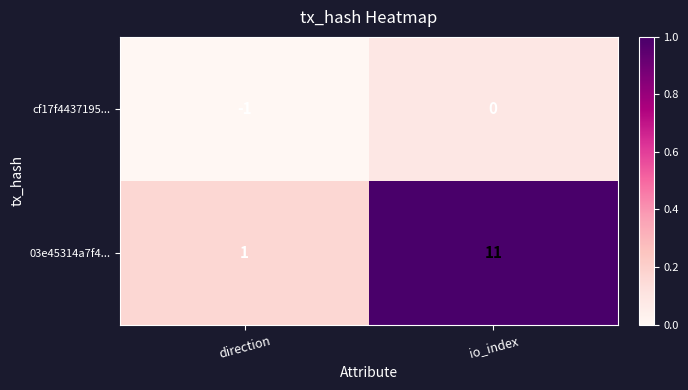

The 03e45314a7f4... series shows 1 at direction. True or false?

True